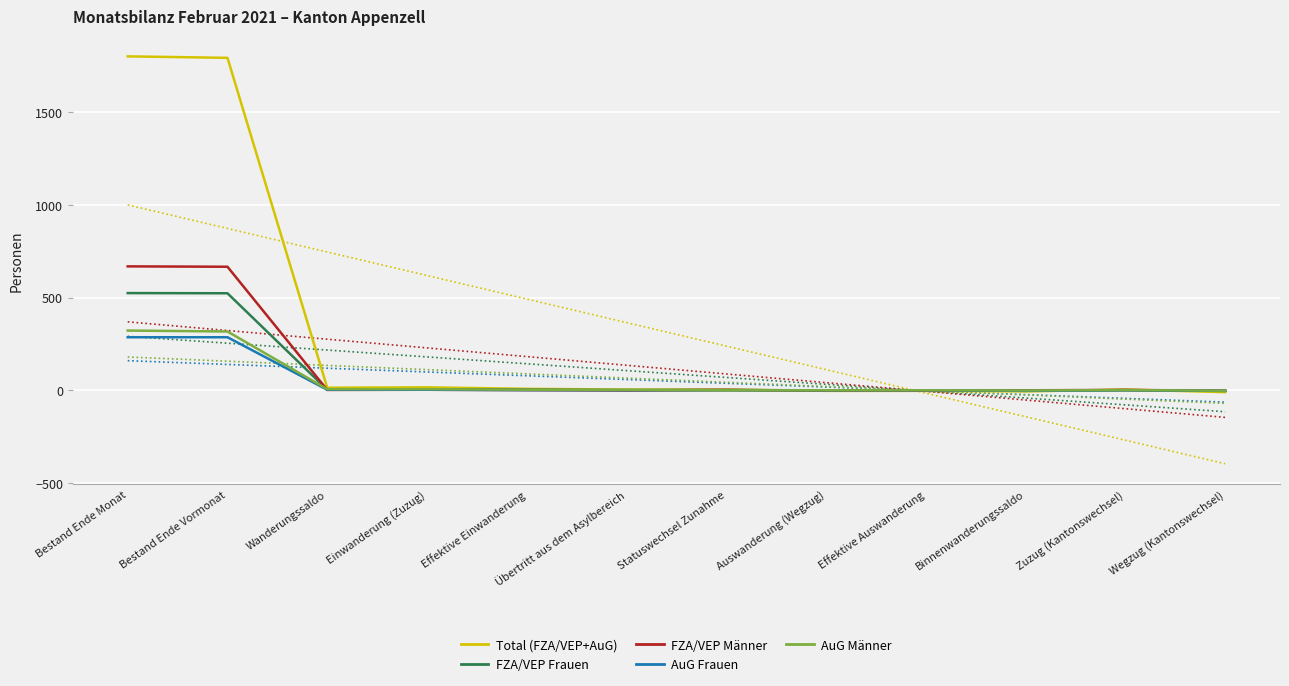

What is the sum of the AuG Frauen values at Effektive Einwanderung and Effektive Auswanderung?

1